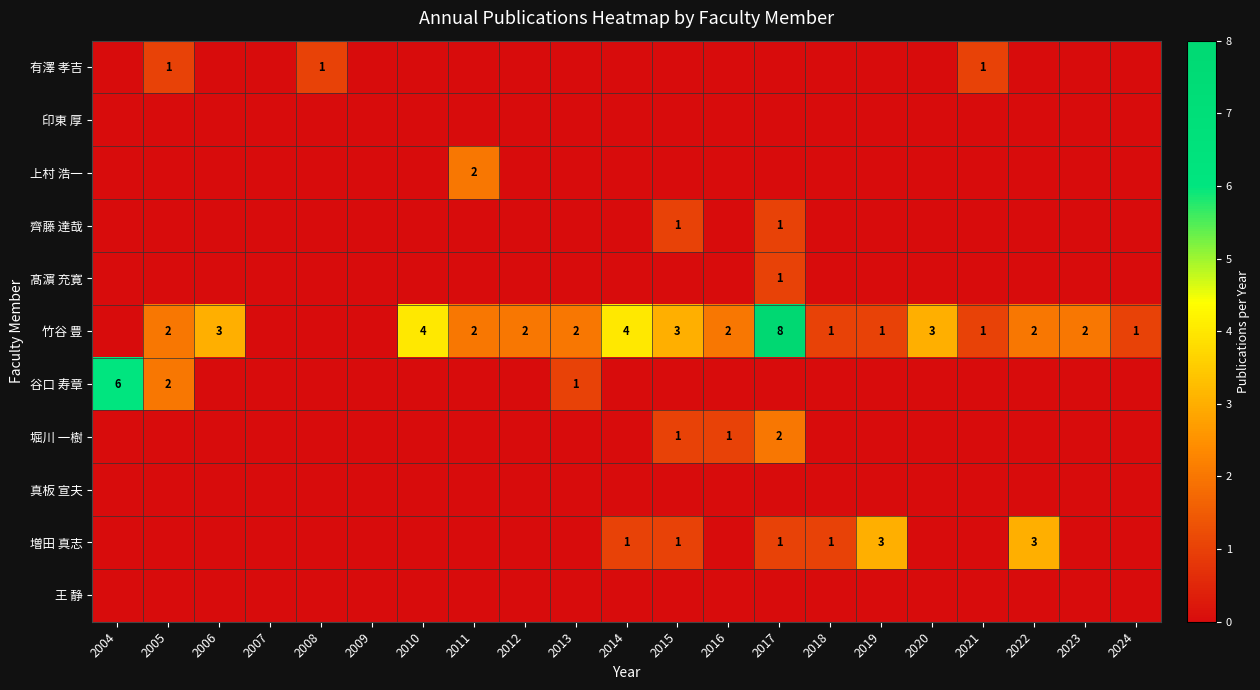

True or false: 竹谷 豊 has a value of 4 at 2011.

False